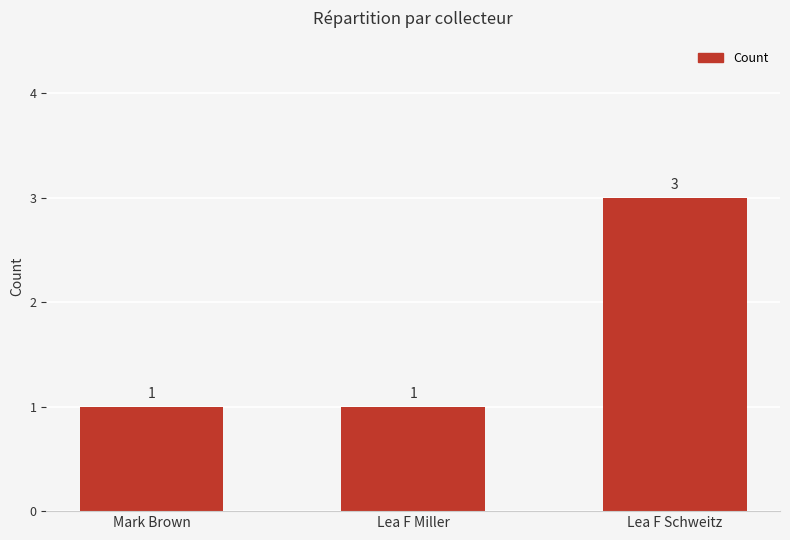

What is the difference between the values at Mark Brown and Lea F Schweitz?

2